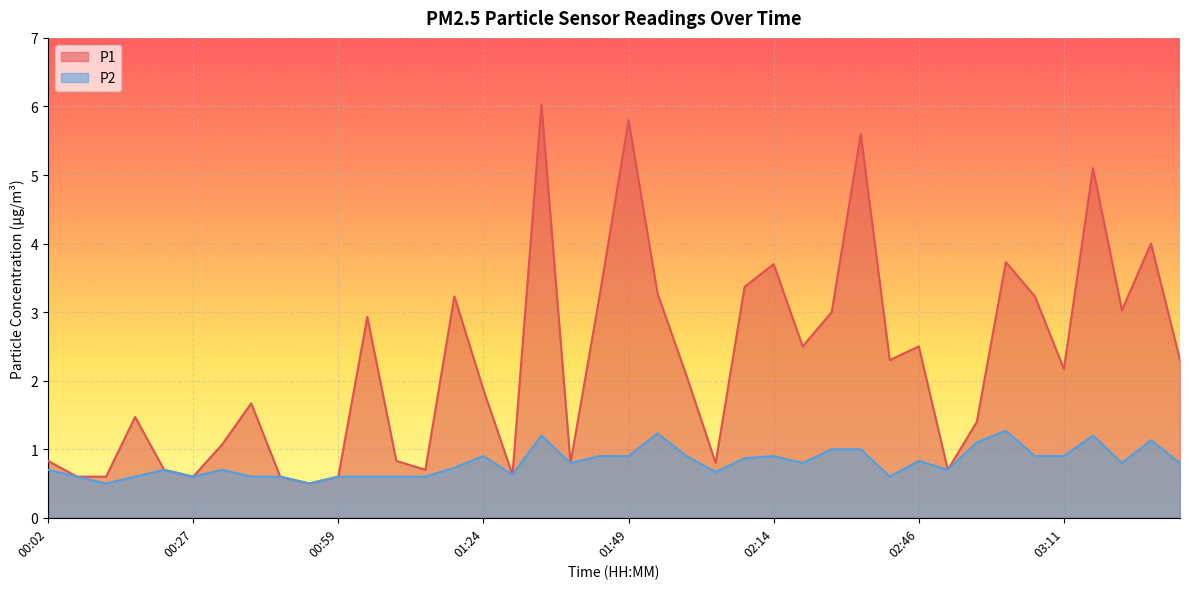

What is the value of the P1 point at the 11th from the left?

0.6